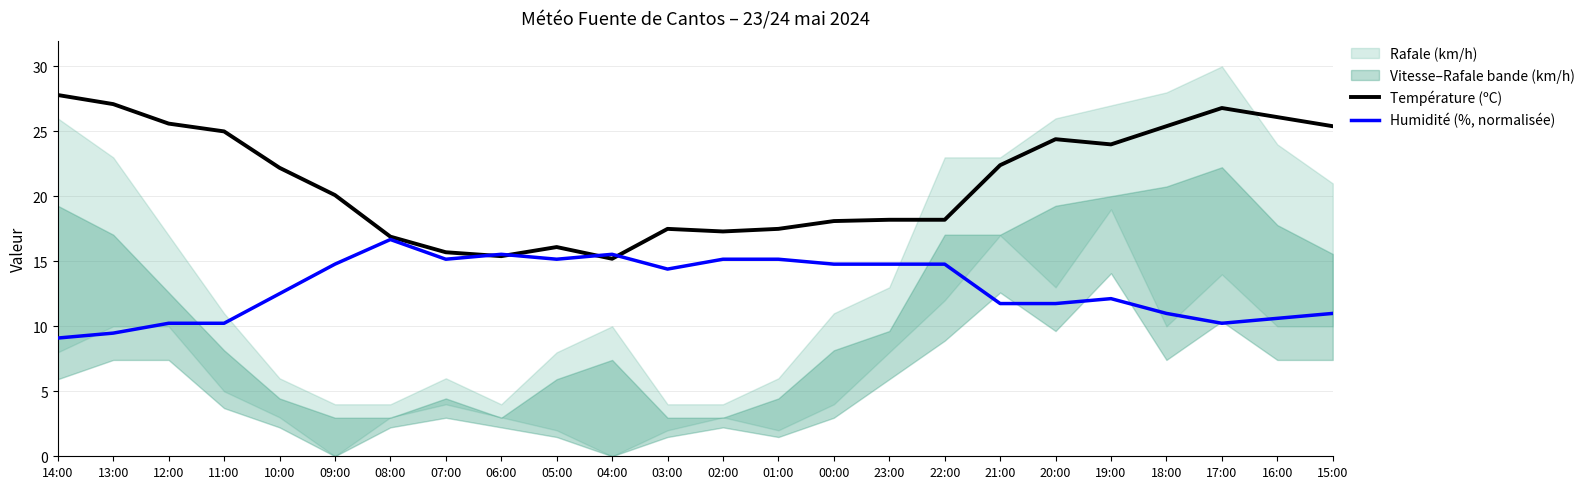

What is the label of the 21st point from the right?

11:00